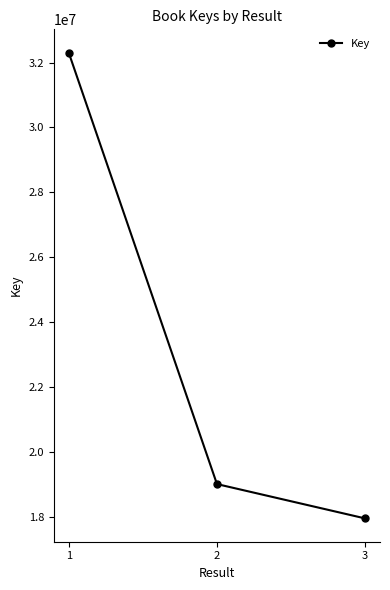

Between 2 and 1, which is larger?

1